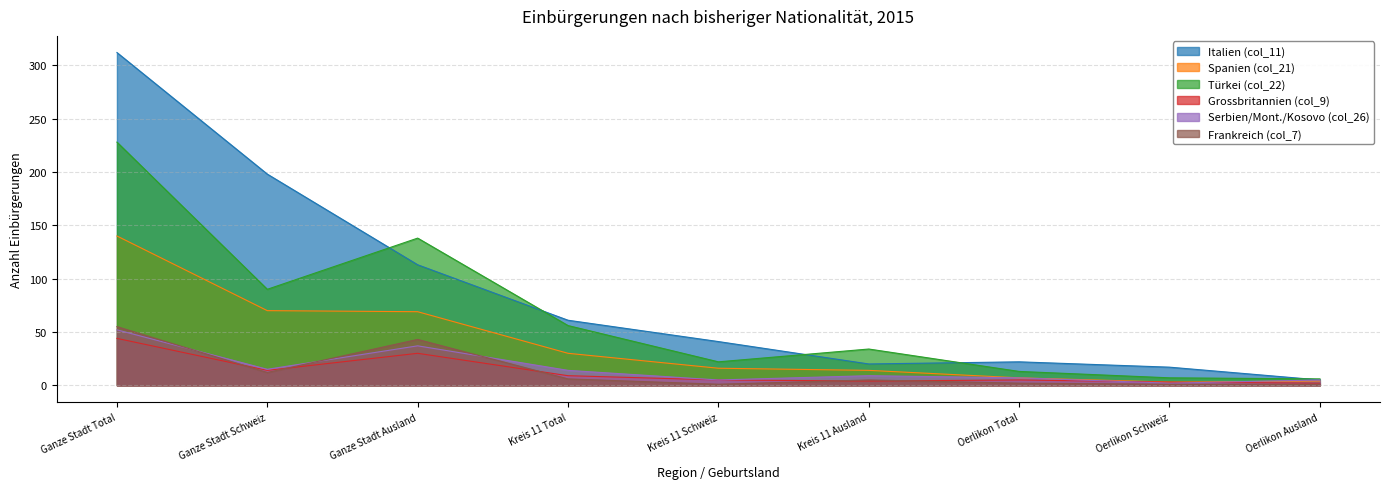

What position from the left is Kreis 11 Ausland?

6